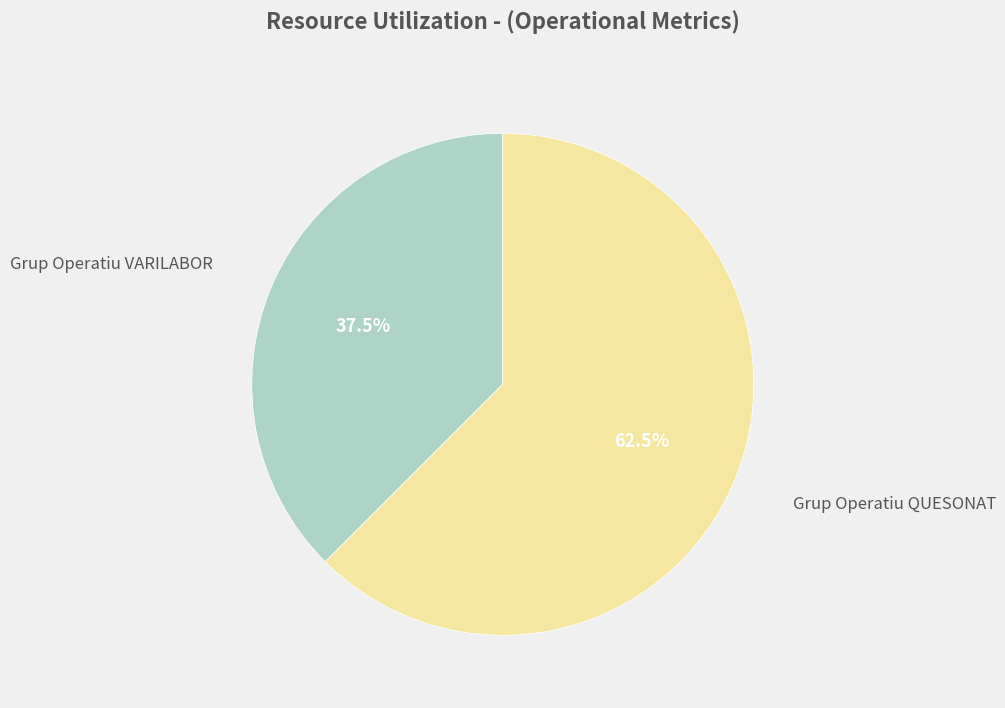

Does any single category account for the majority?

Yes